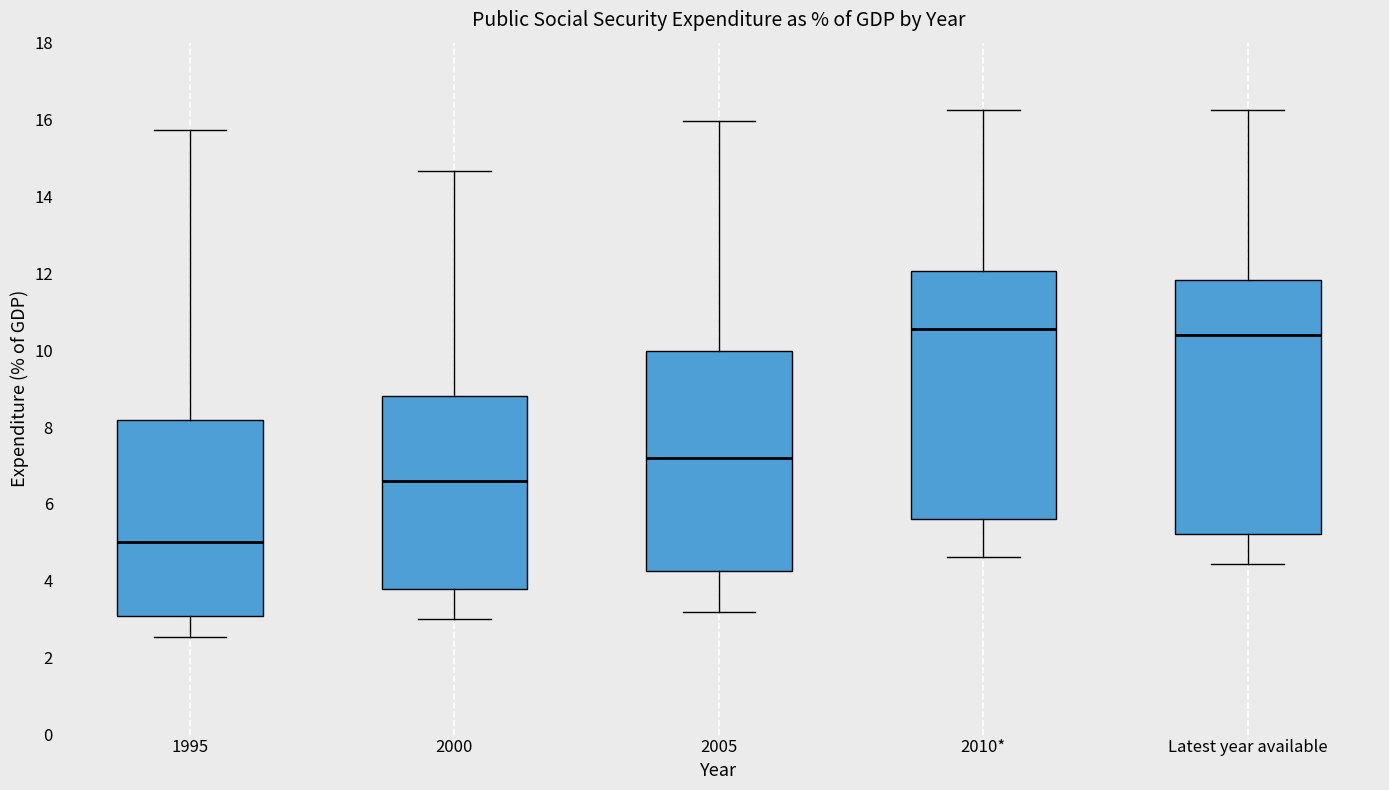

Reading left to right, read every box against the y-axis: the position of its median line, the range the box covers, and the ends of its whiskers. The values are not printed on the chart, so give them approximately, as read against the axis.

1995: median 5.0, box 3.0 to 8.2, whiskers 2.6 to 15.8
2000: median 6.6, box 3.8 to 8.8, whiskers 3.0 to 14.6
2005: median 7.2, box 4.2 to 10.0, whiskers 3.2 to 16.0
2010*: median 10.6, box 5.6 to 12.0, whiskers 4.6 to 16.2
Latest year available: median 10.4, box 5.2 to 11.8, whiskers 4.4 to 16.2